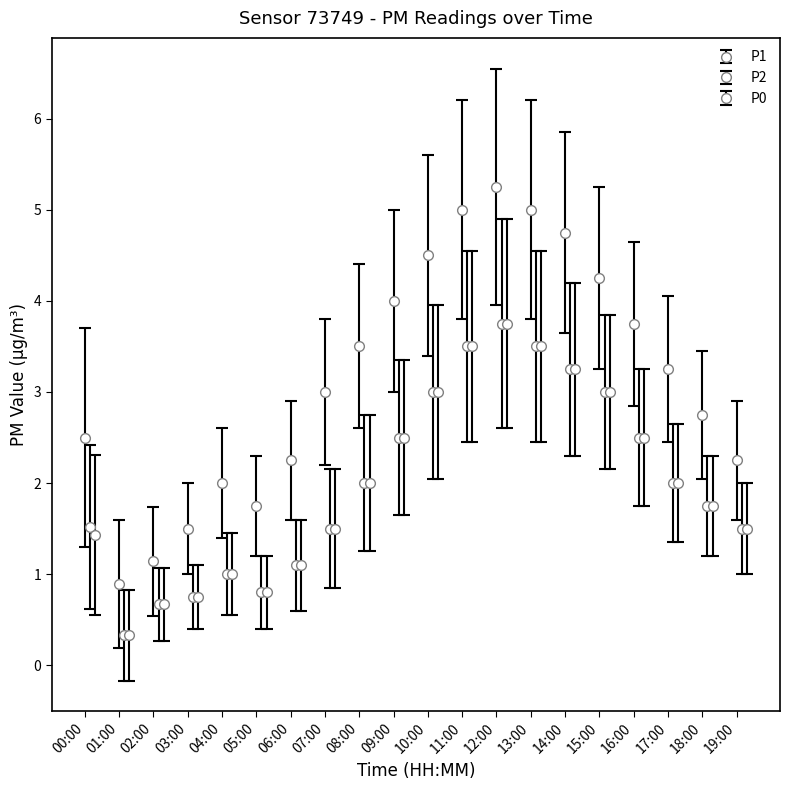

How many data points does each series have?

20